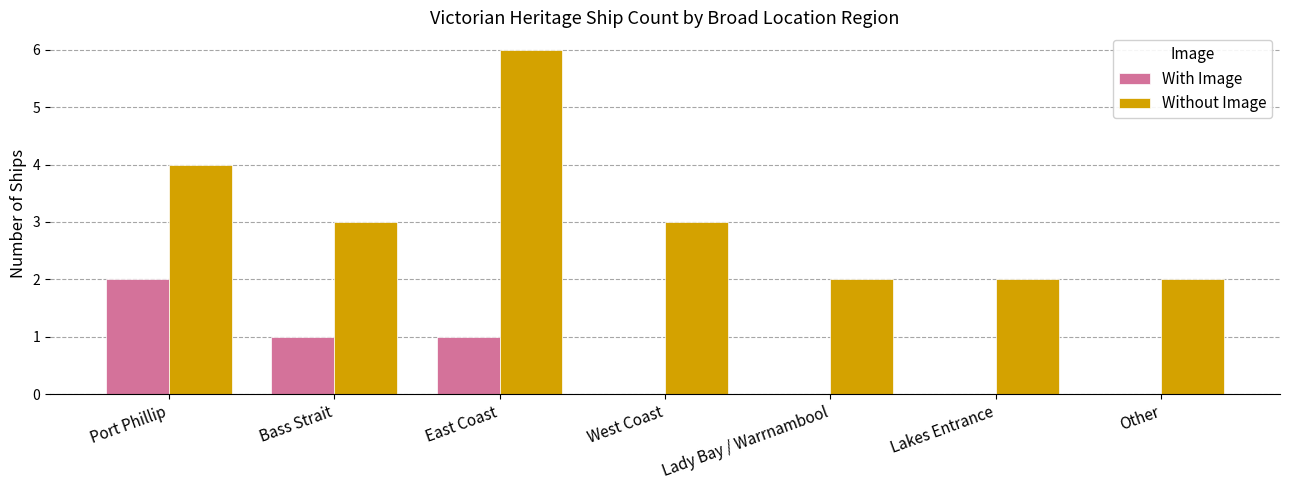

Which series changed the most between West Coast and Lady Bay / Warrnambool?

Without Image